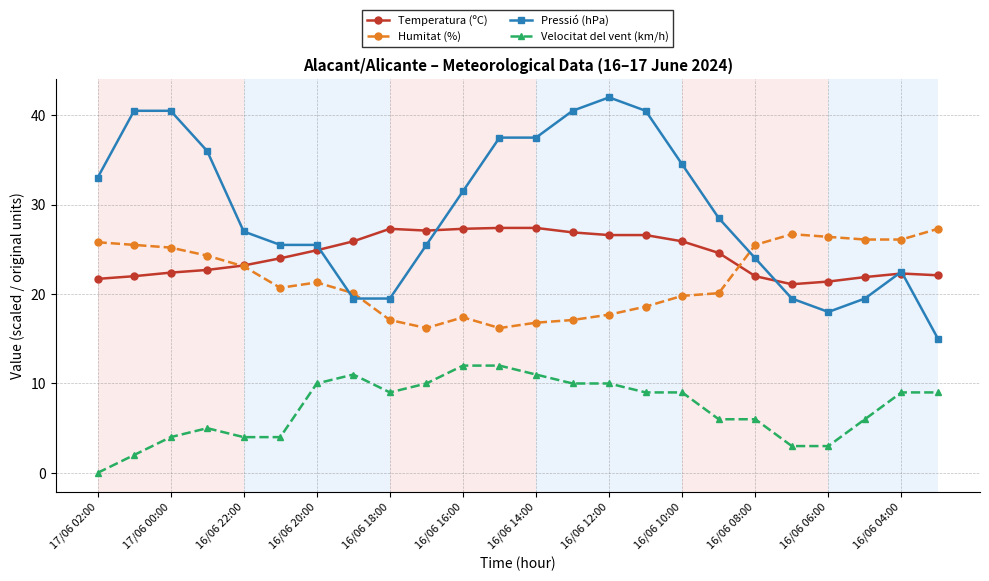

In Humitat (%), how many points are higher than both neighbors (excluding endpoints)?

3